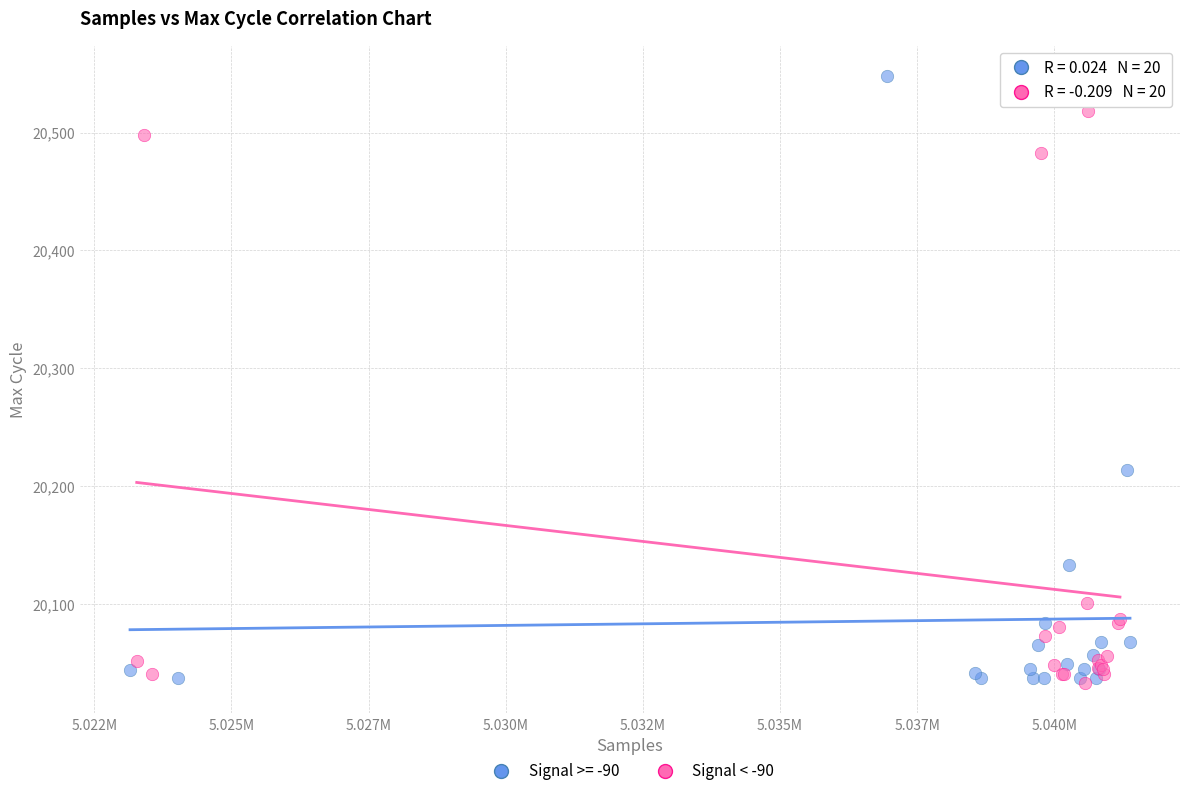

Which series reaches the maximum Y coordinate?

Signal >= -90